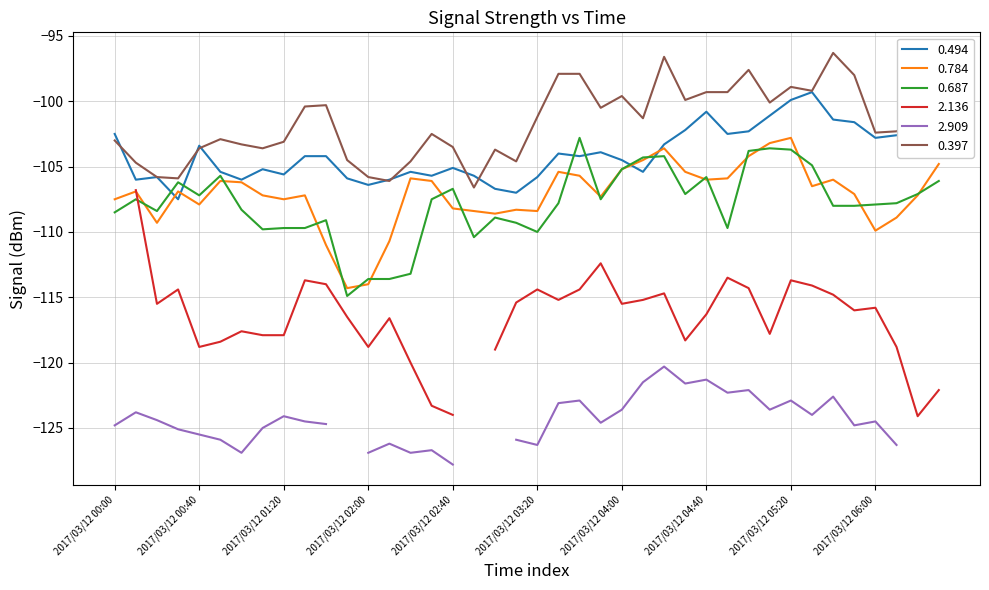

How many data points does each series have?

40